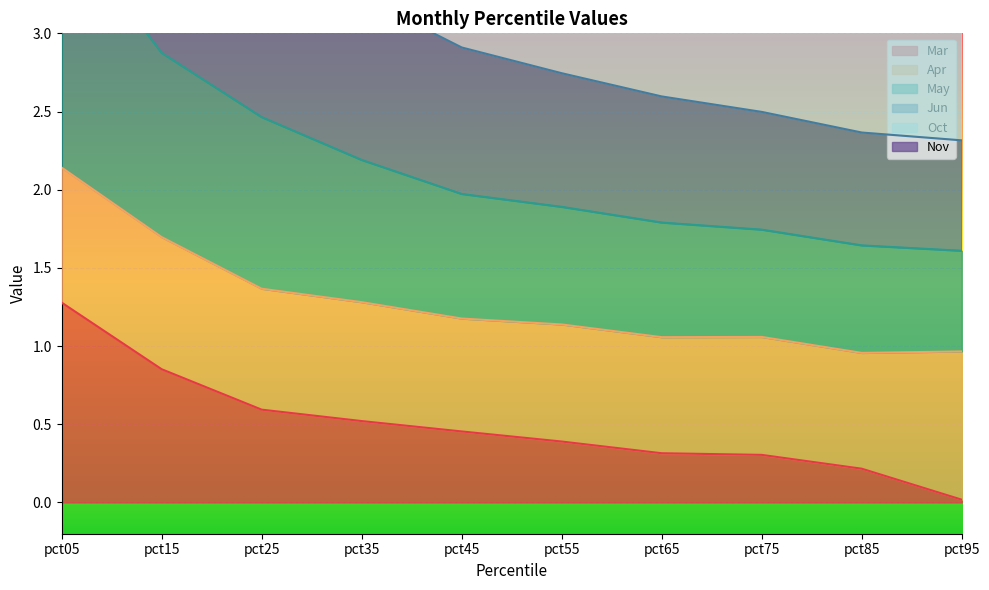

The Mar series shows 0.1 at pct45. True or false?

False